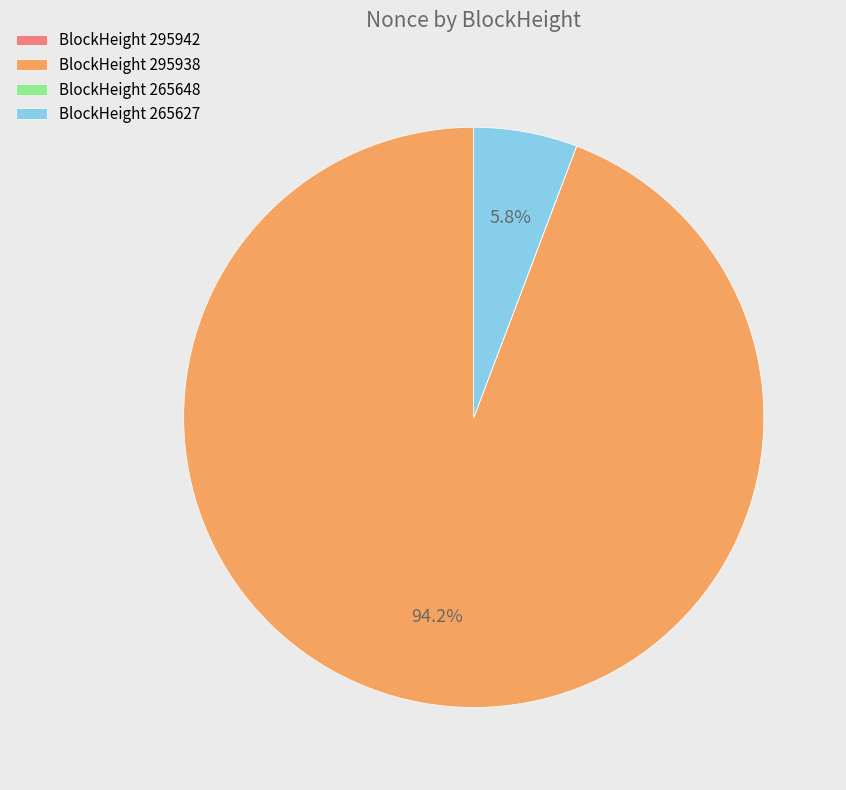

Which category has the biggest portion of the pie?

BlockHeight 295938